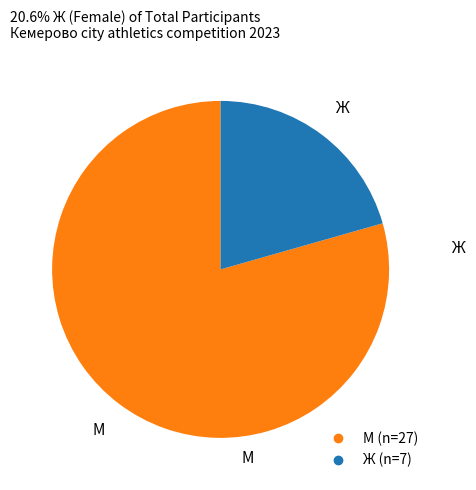

Which category has the biggest portion of the pie?

М